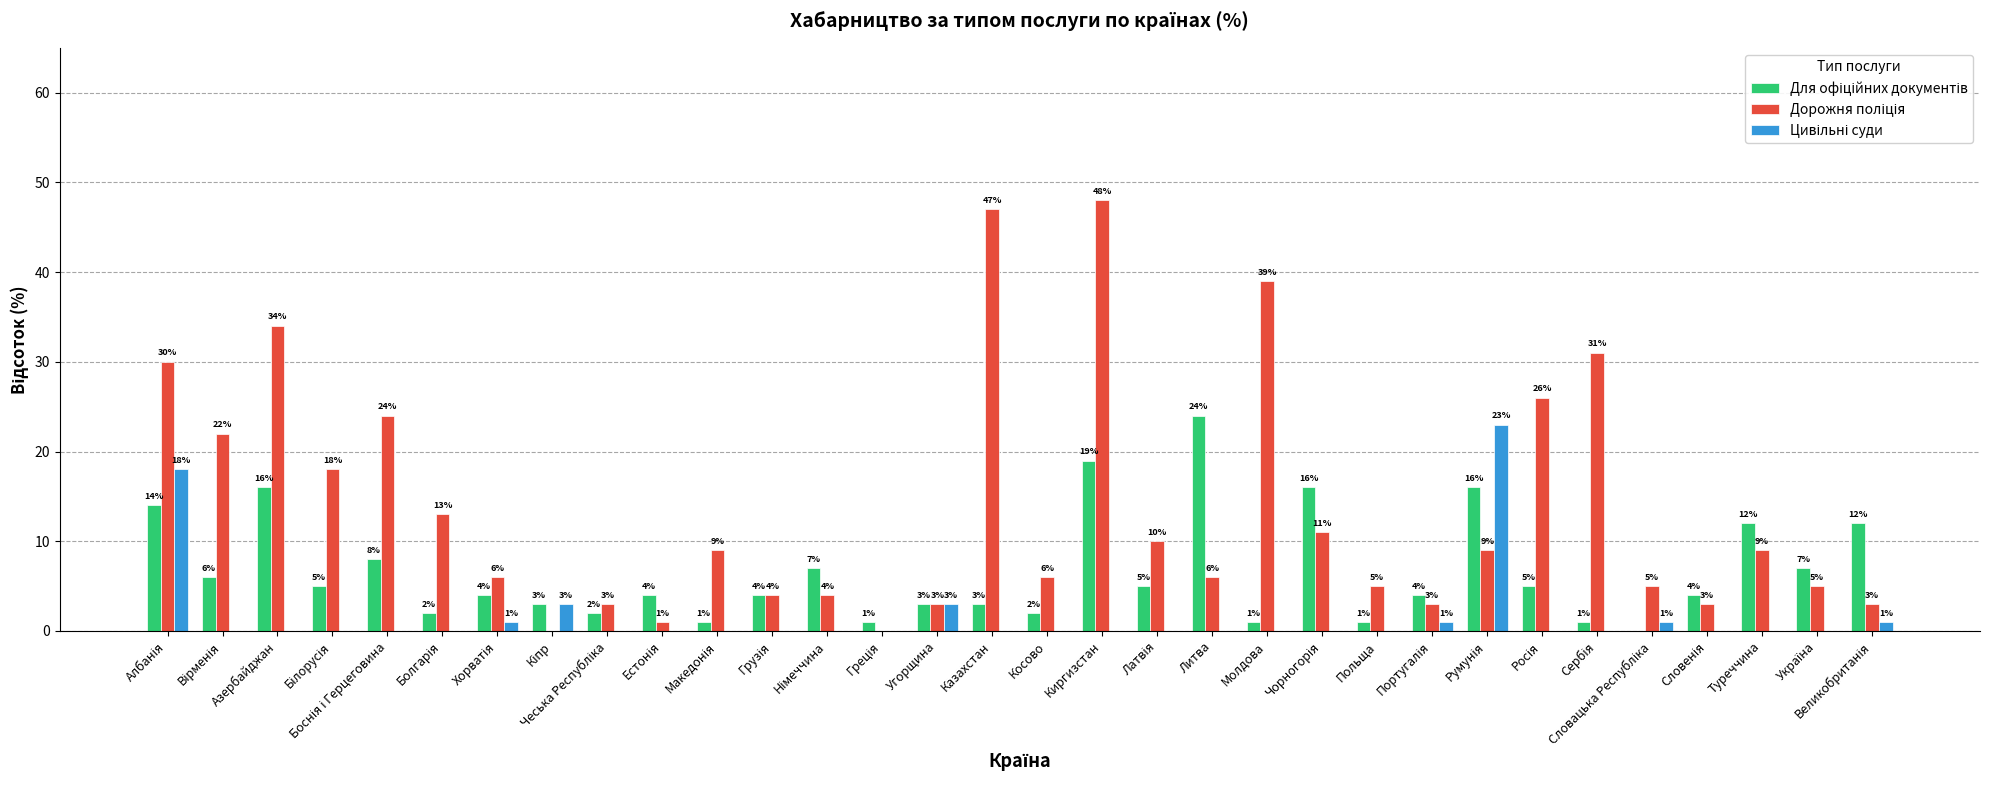

How many data points does each series have?

32